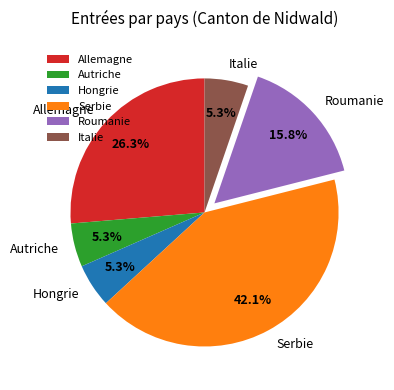

True or false: Serbie accounts for 42% of the total.

True